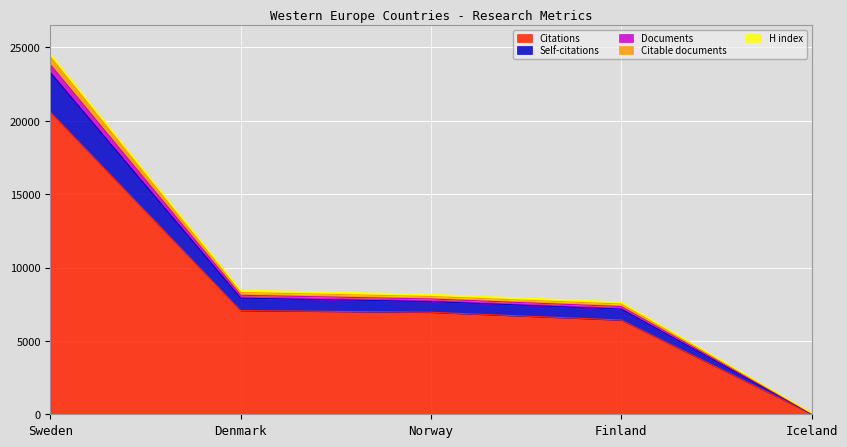

At which category is the sum across all series the highest?

Sweden